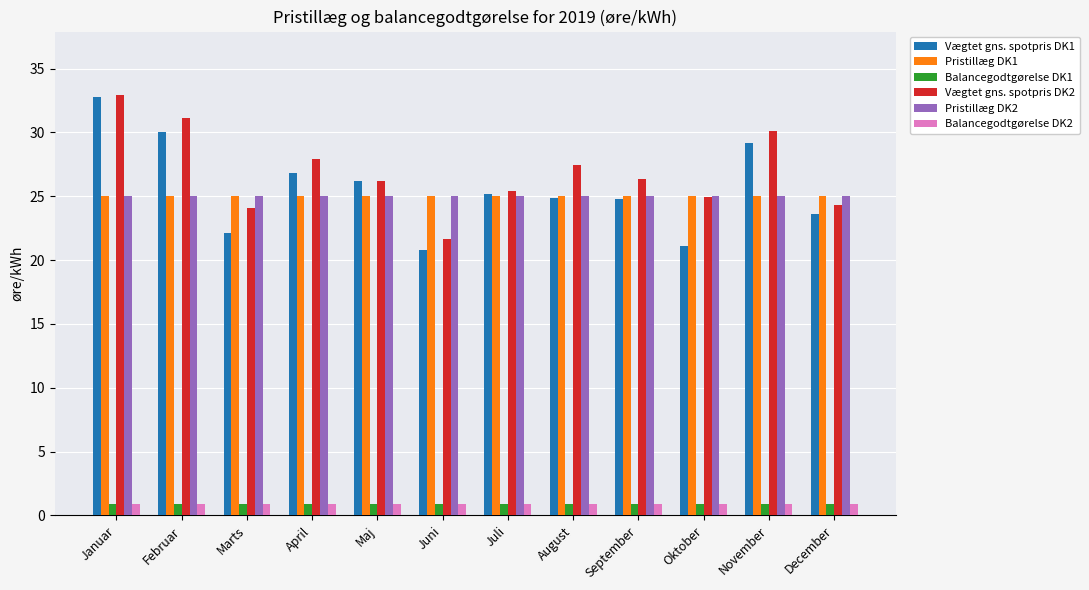

At how many categories does at least one series exceed 12?

12